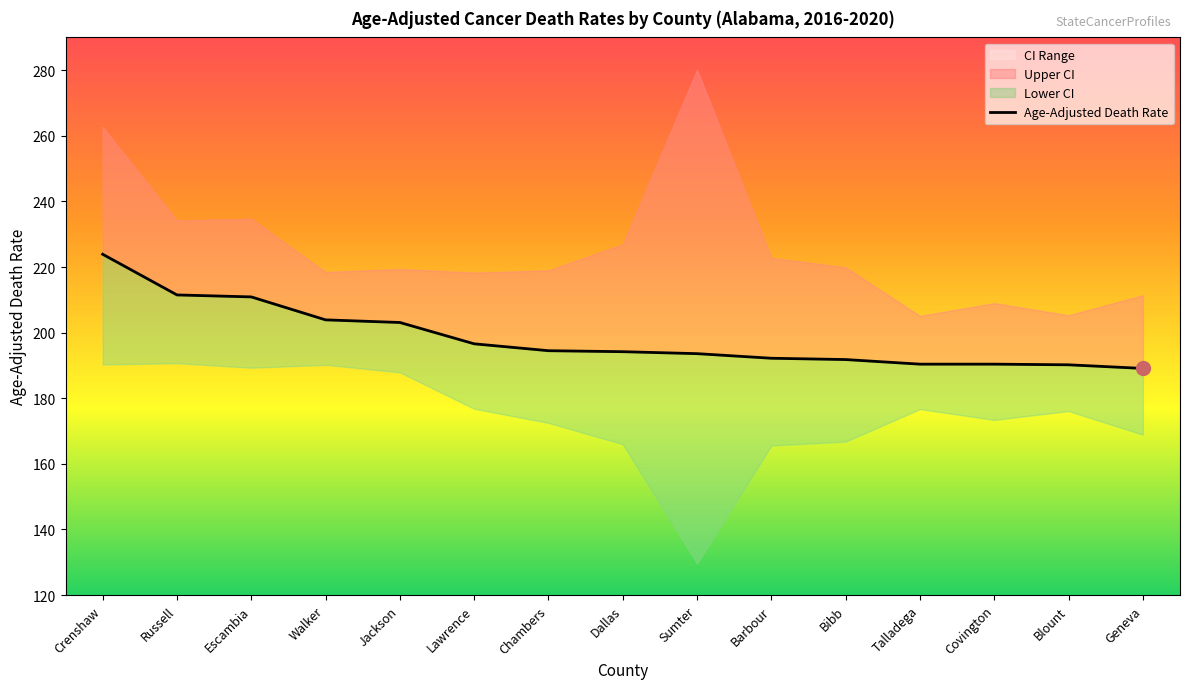

True or false: the data has more than 0 interior local peaks.

False